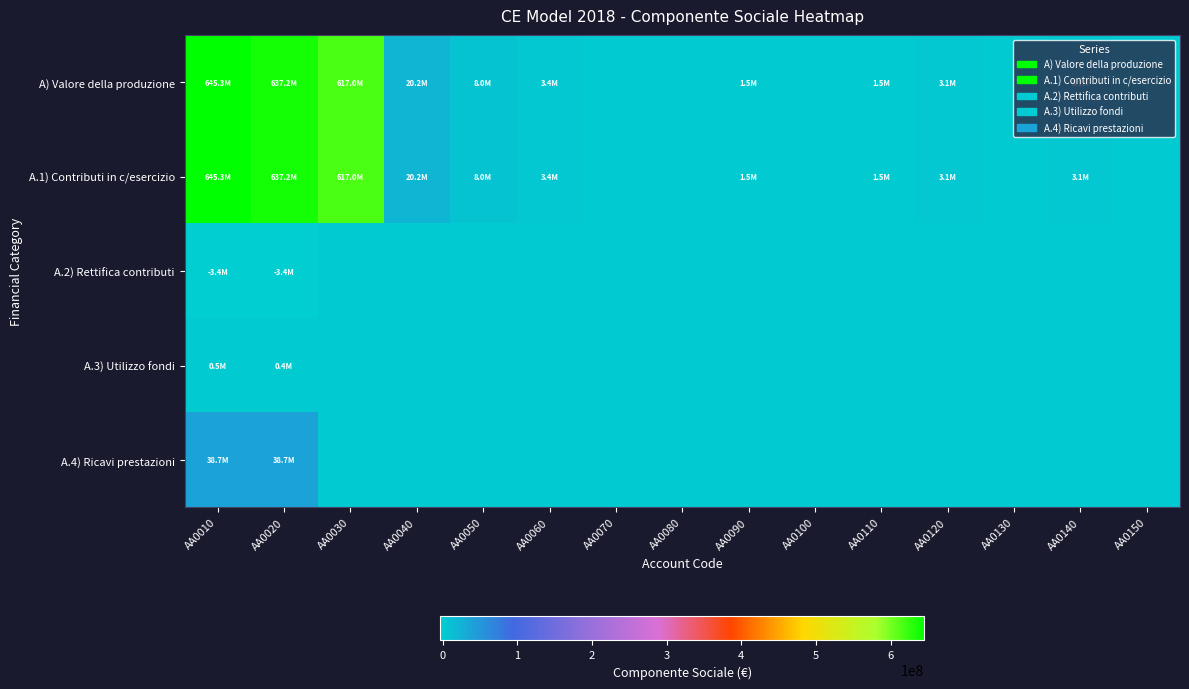

Between AA0010 and AA0040, which is larger?

AA0010